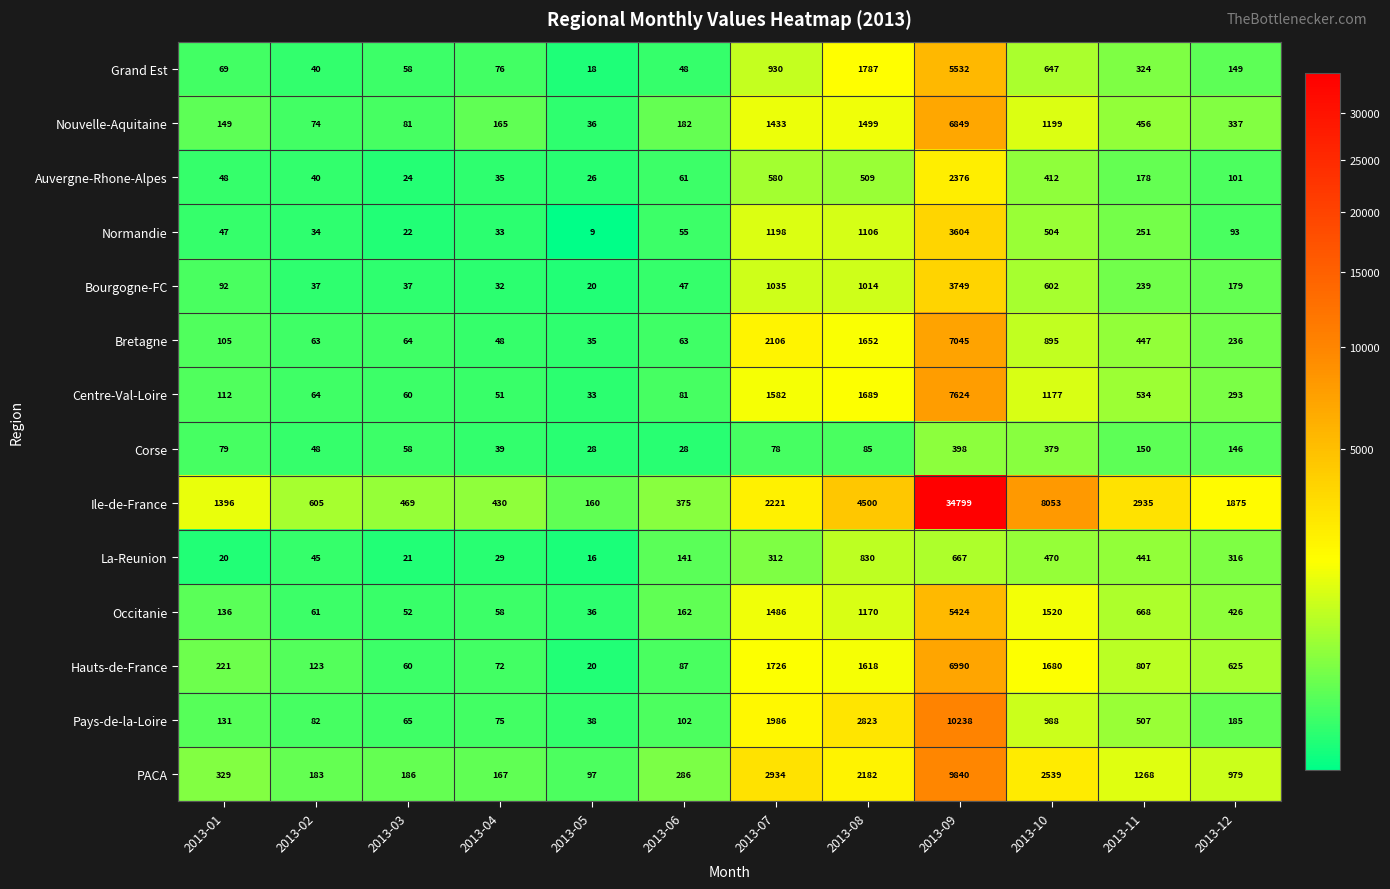

Rank the series by their maximum value, from highest to lowest.

Ile-de-France, Pays-de-la-Loire, PACA, Centre-Val-Loire, Bretagne, Hauts-de-France, Nouvelle-Aquitaine, Grand Est, Occitanie, Bourgogne-FC, Normandie, Auvergne-Rhone-Alpes, La-Reunion, Corse